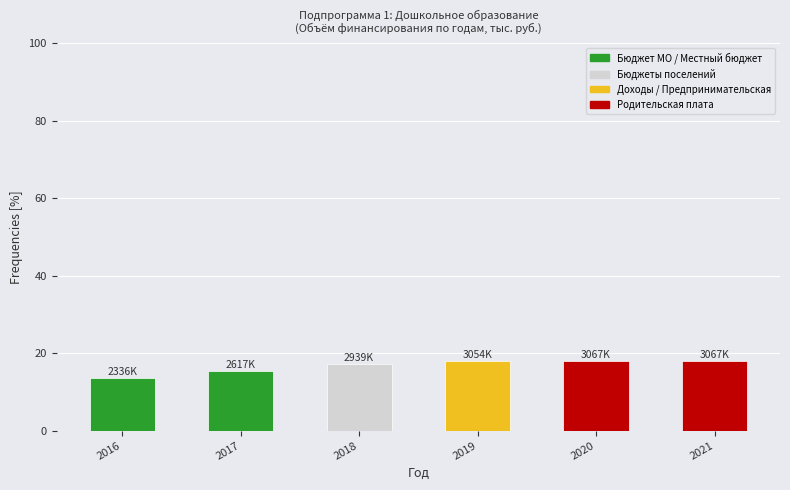

Approximately how many times larger is the value at 2019 compared to 2017?

1.2